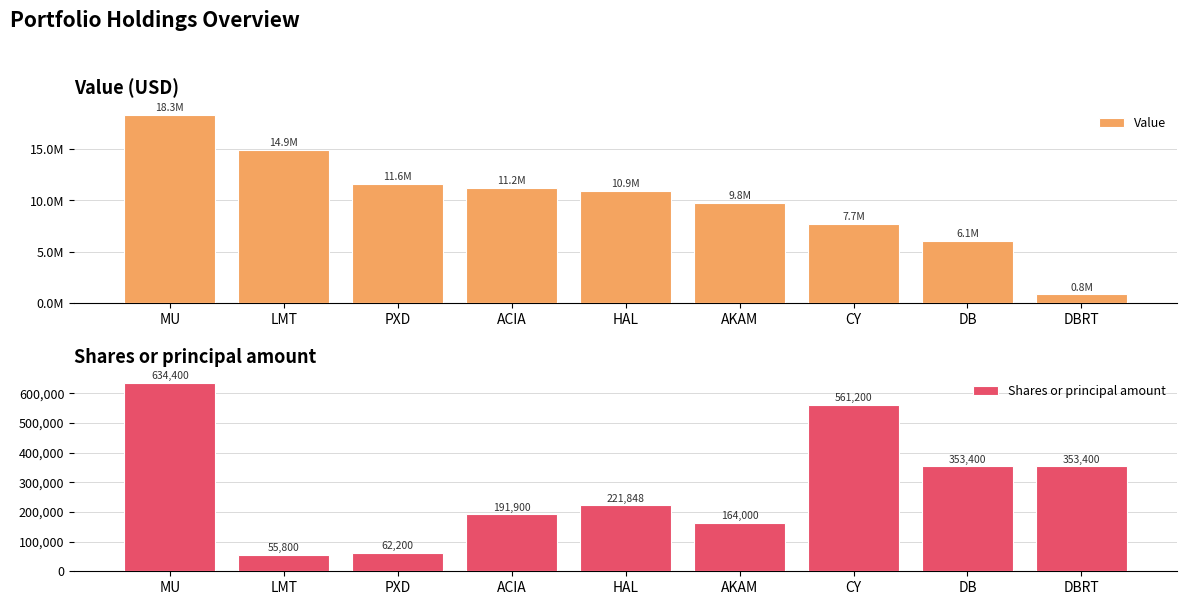

At which label does Value reach its minimum?

DBRT